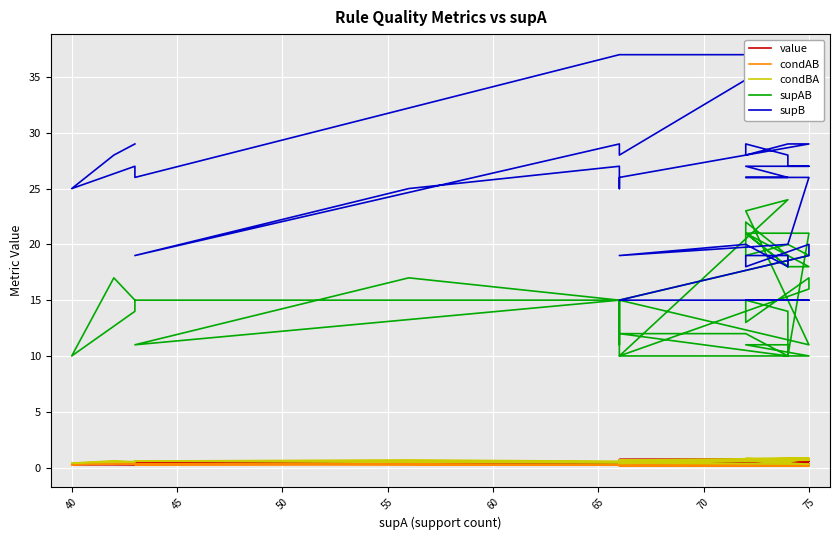

True or false: supAB and condAB intersect in this chart.

False